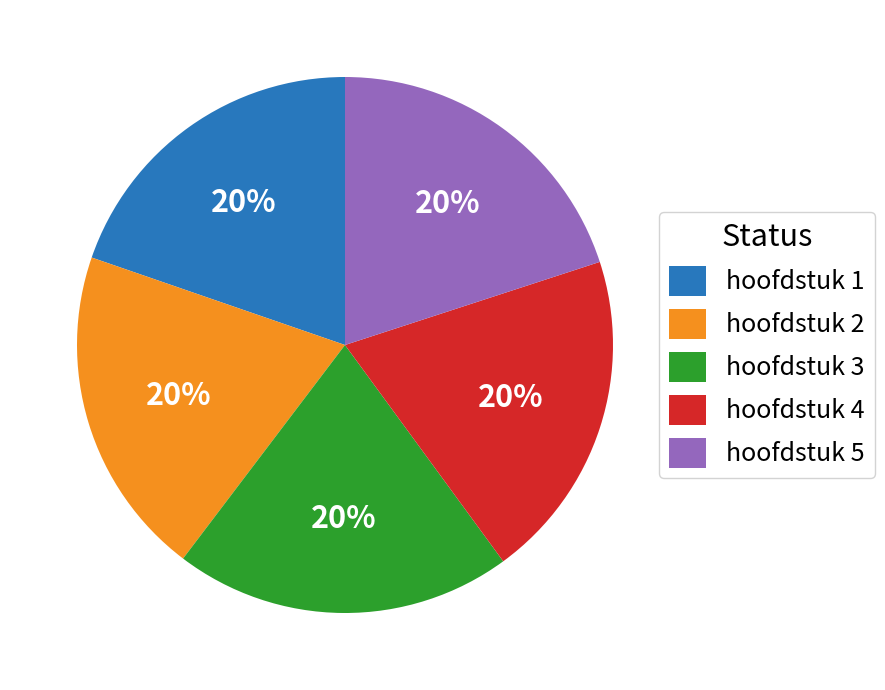

Approximately how many times larger is the value at hoofdstuk 3 compared to hoofdstuk 5?

1.0